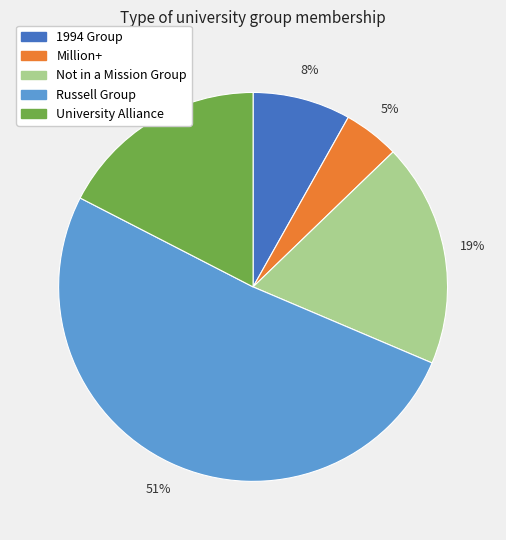

How many slices are in this pie chart?

5